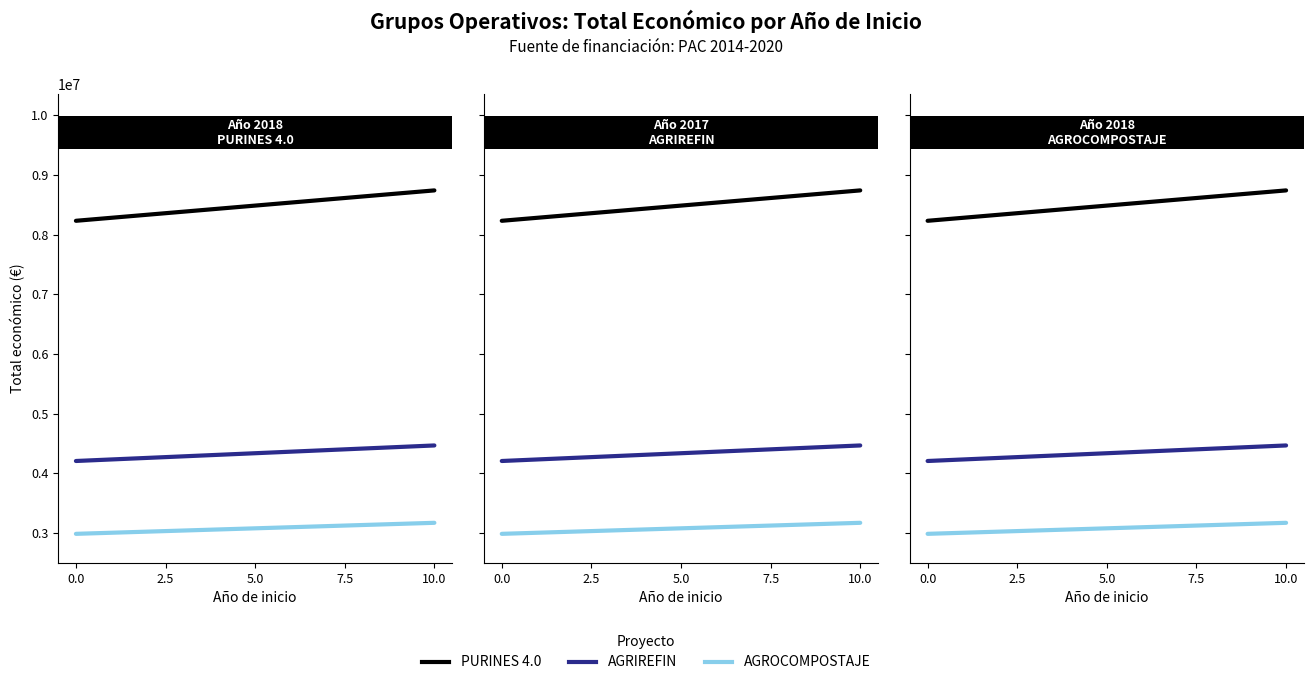

List the series in order of their overall mean, highest first.

PURINES 4.0, AGRIREFIN, AGROCOMPOSTAJE